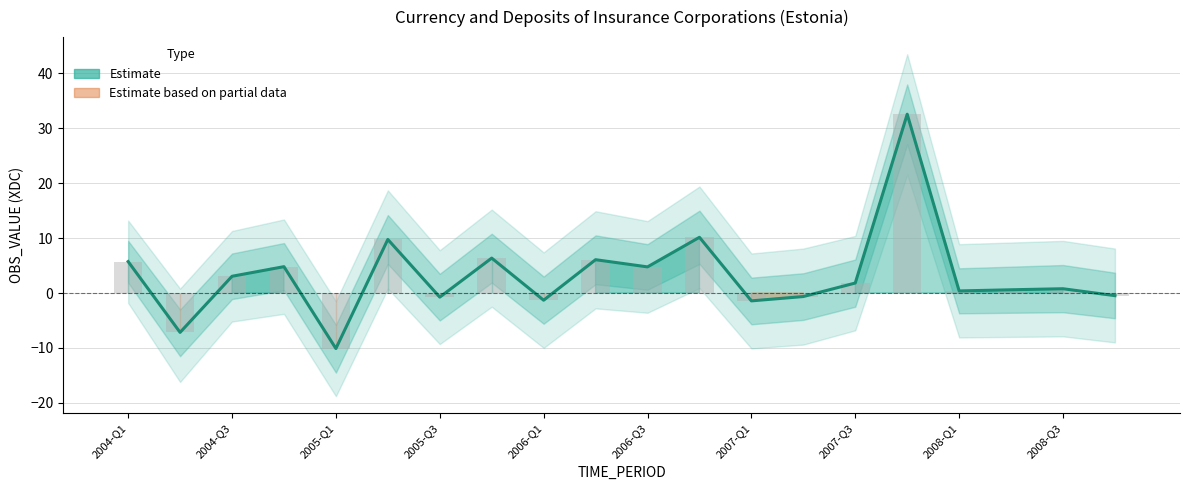

The value at 2005-Q3 is -0.2. True or false?

False